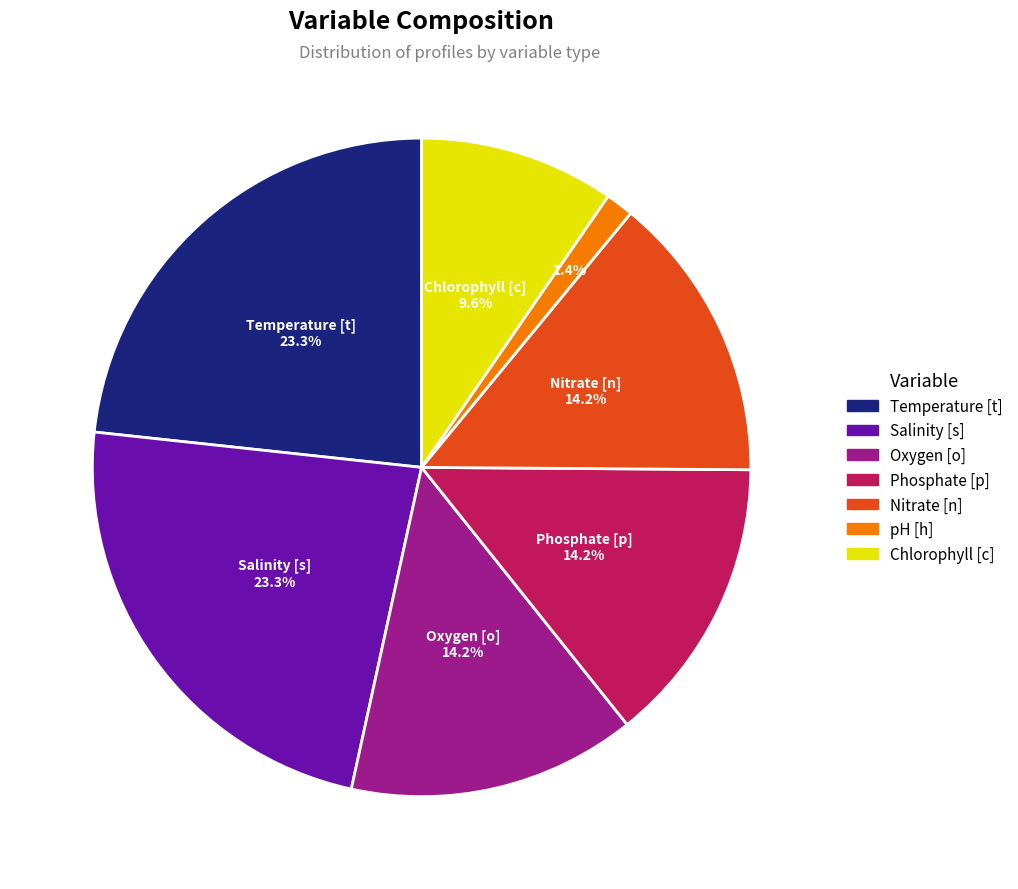

To the nearest percent, what is the difference between the largest and smallest slice percentages?

22%